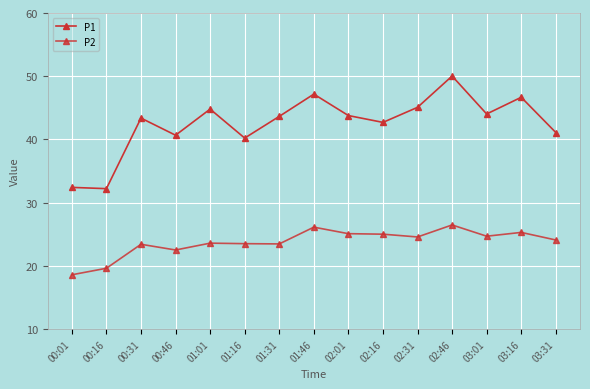

Which series has the largest total across all categories?

P1